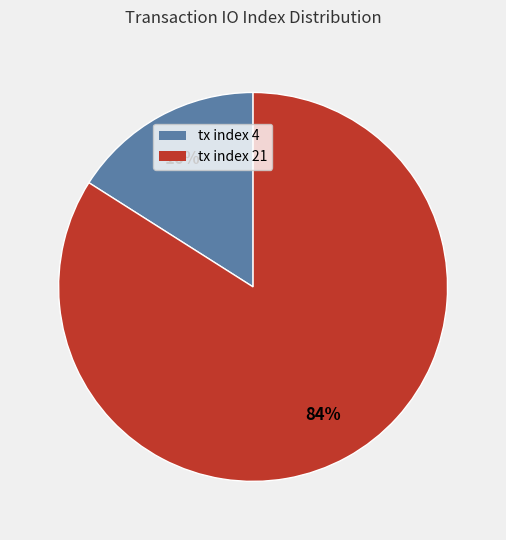

Rank the categories by value from highest to lowest.

tx index 21, tx index 4